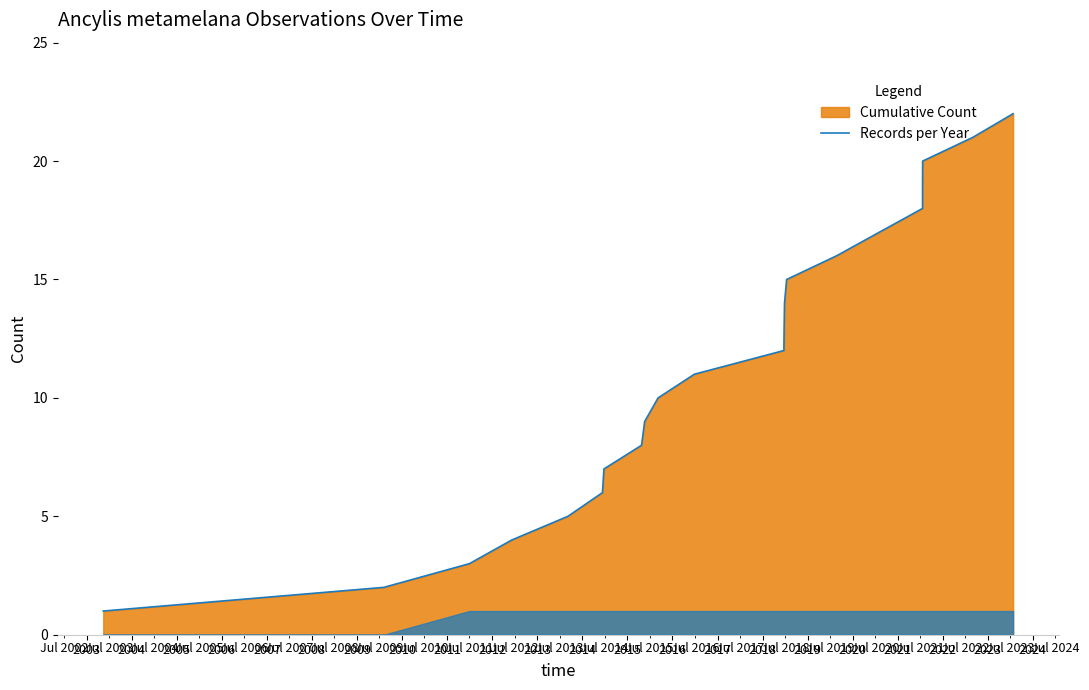

Reading left to right, extract all data points from this chart.

1	2	3	4	5	6	7	8	9	10	11	12	13	14	15	16	17	18	19	20	21	22